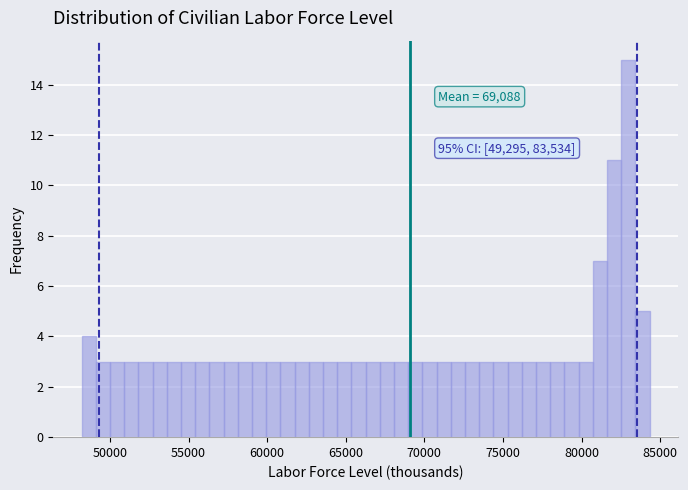

Around what value on the x-axis is the tallest bar? Give the approximate position of its centre, as read against the axis.

83000